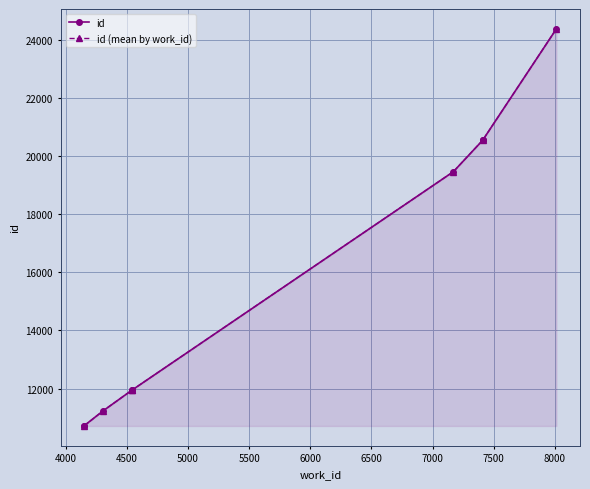

Reading right to left, list all the values displayed in this chart.

24374	20554	20550	20549	19461	11945	11942	11242	10727	10715